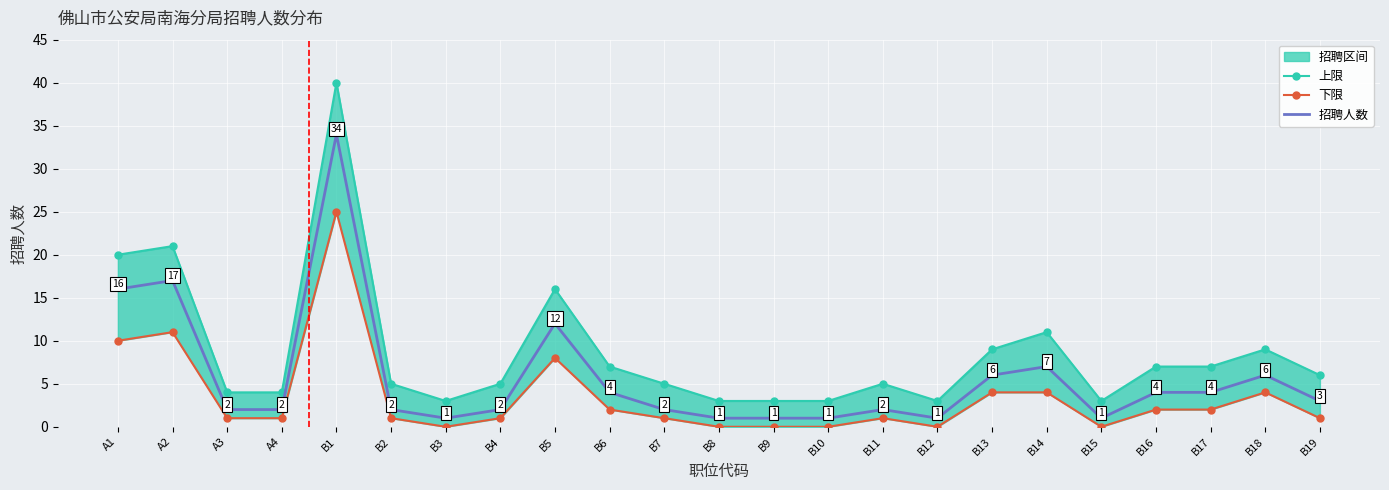

What is the value of the 招聘人数 point at the 20th from the left?

4